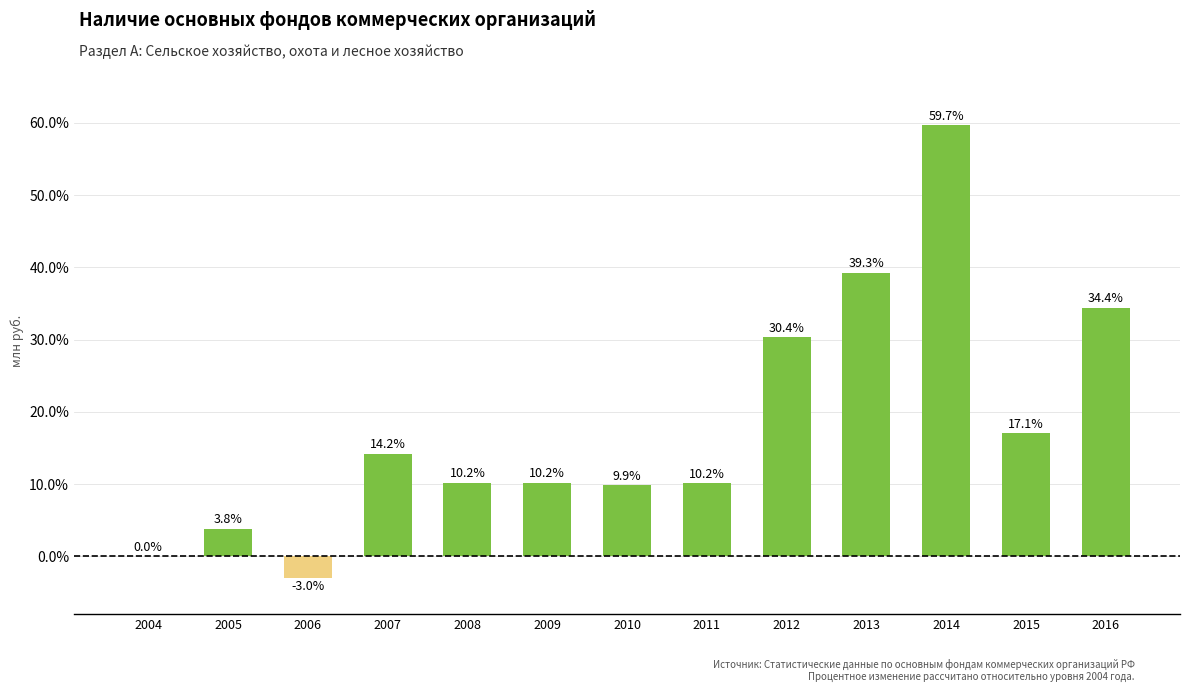

Is it true that the value at 2012 is 45.4?

False